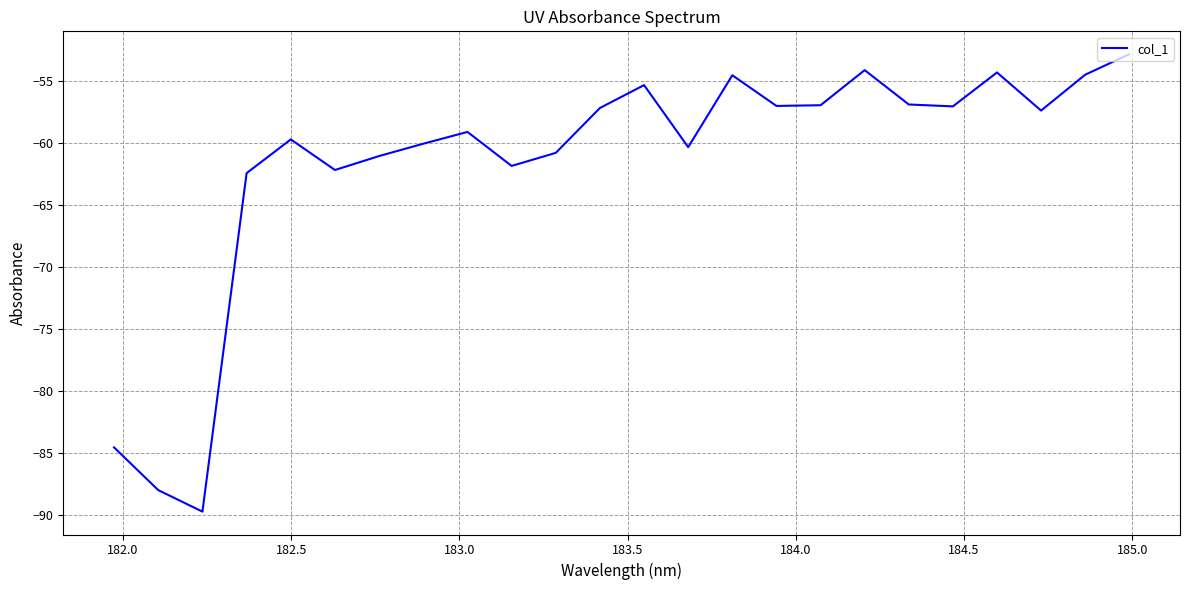

How many lines are shown in the chart?

1